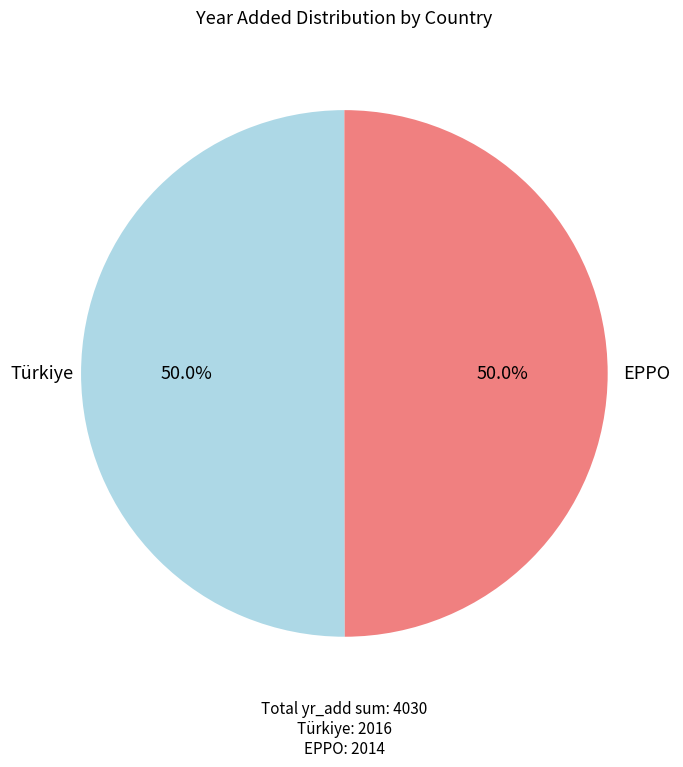

True or false: EPPO accounts for 50% of the total.

True